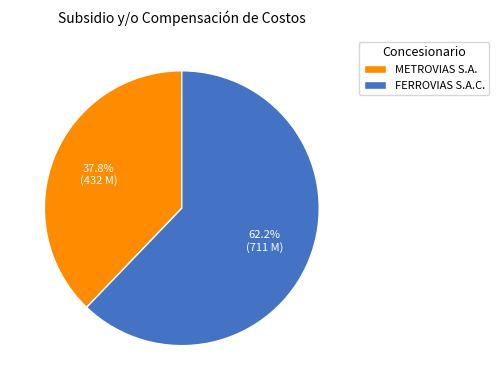

What portion of the pie excludes METROVIAS S.A.?

62.2%